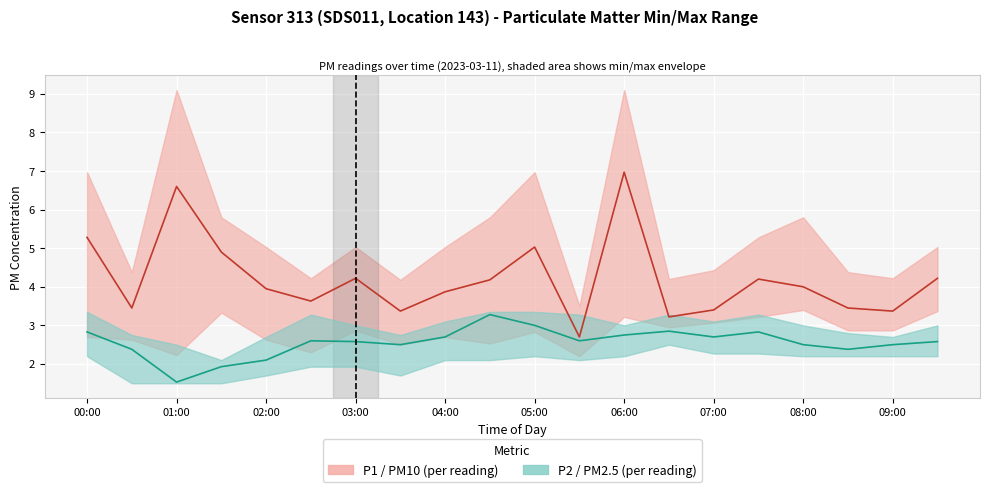

Is it true that P1 (PM10) actual equals 9.3 at 00:00?

False